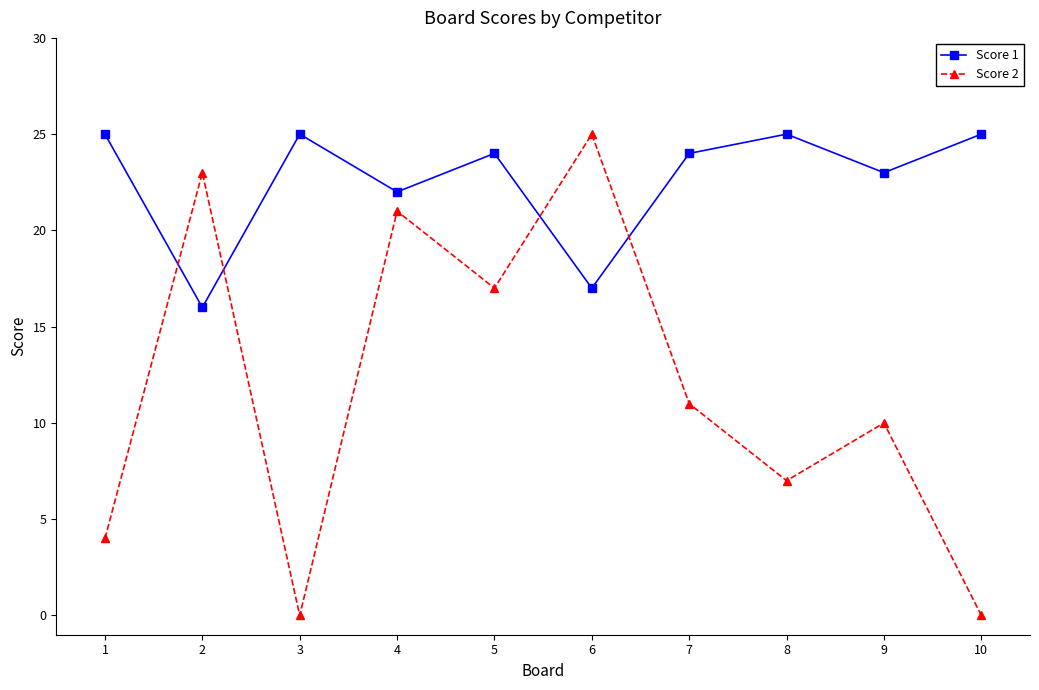

Count the number of data series in this chart.

2